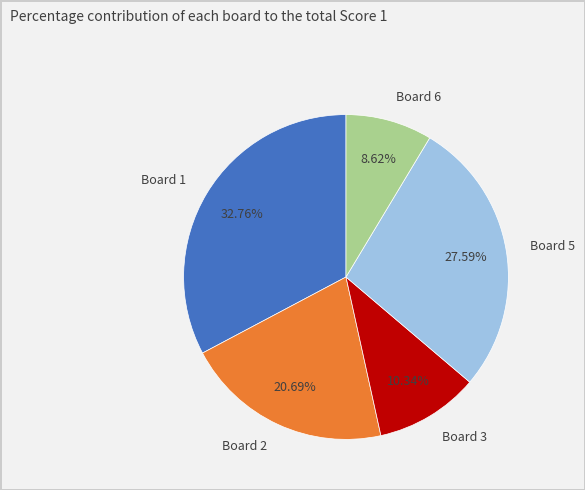

Which category has the biggest portion of the pie?

Board 1